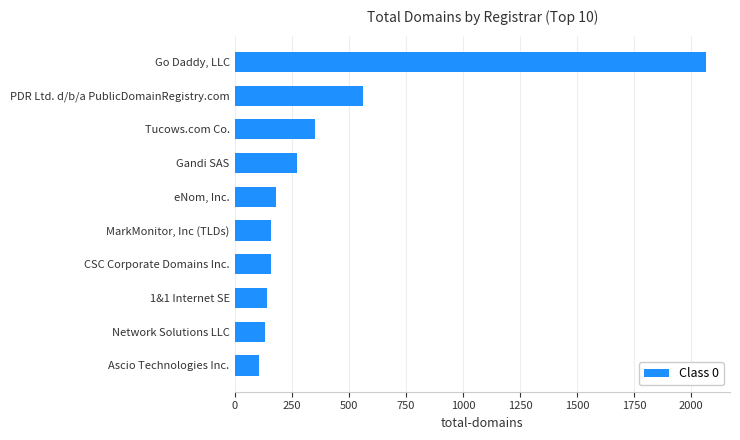

How many data points are less than 181?

5